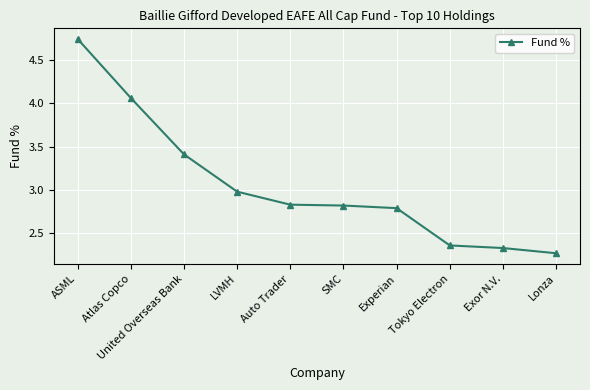

Which has a higher value, United Overseas Bank or Lonza?

United Overseas Bank